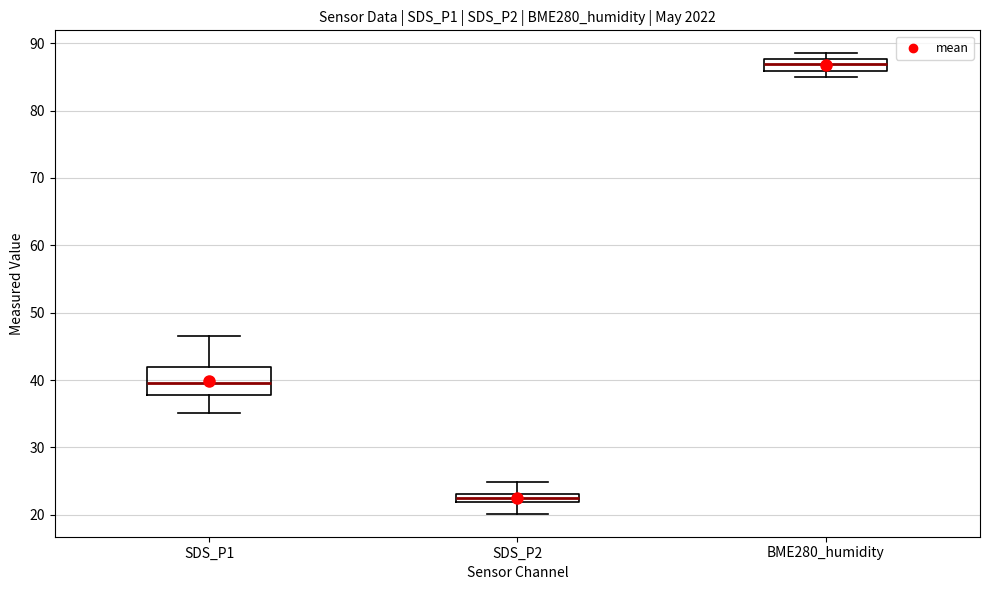

Comparing the boxes themselves (not the whiskers), which one is the tallest?

SDS_P1